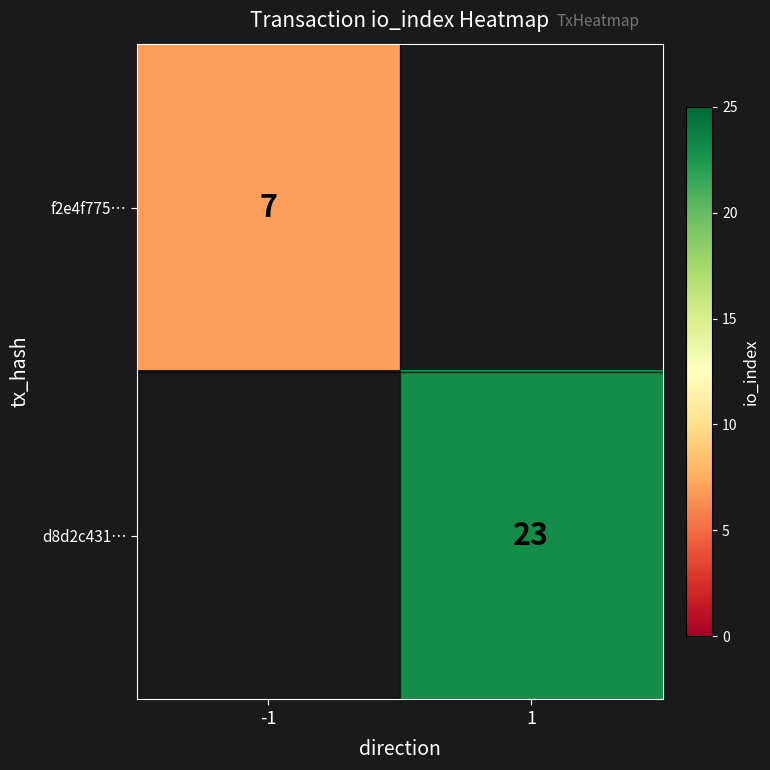

True or false: f2e4f775… has a value of 7 at -1.

True